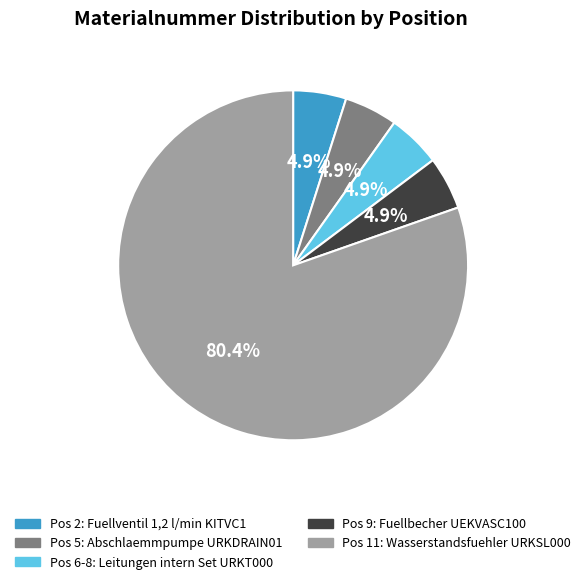

Does any single category account for the majority?

Yes